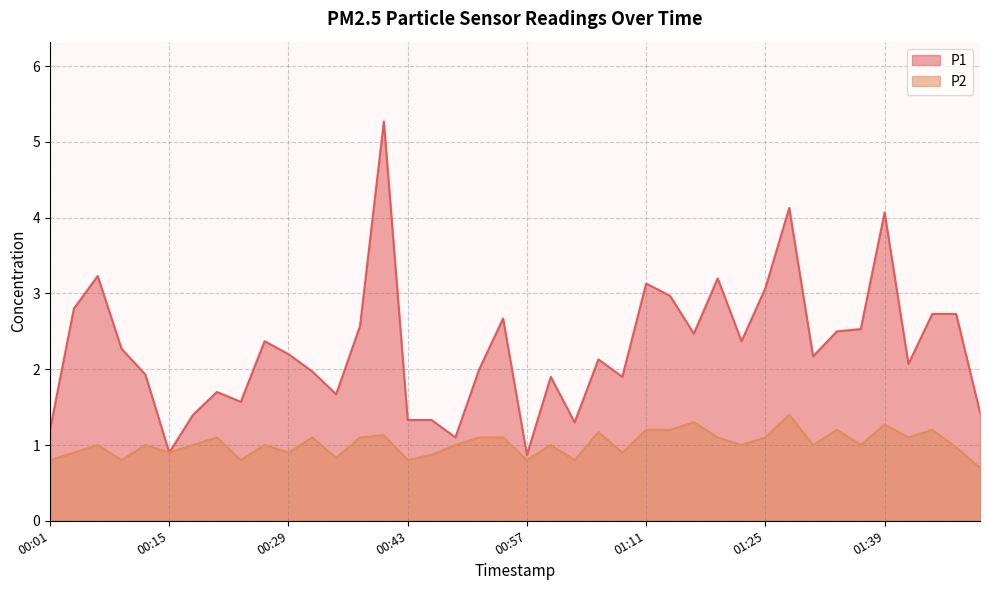

What position from the left is 01:14?

27